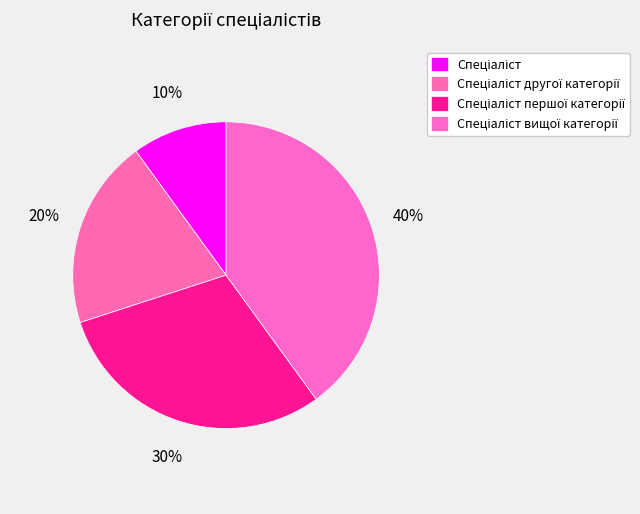

Is there any slice that represents more than half of the pie?

No